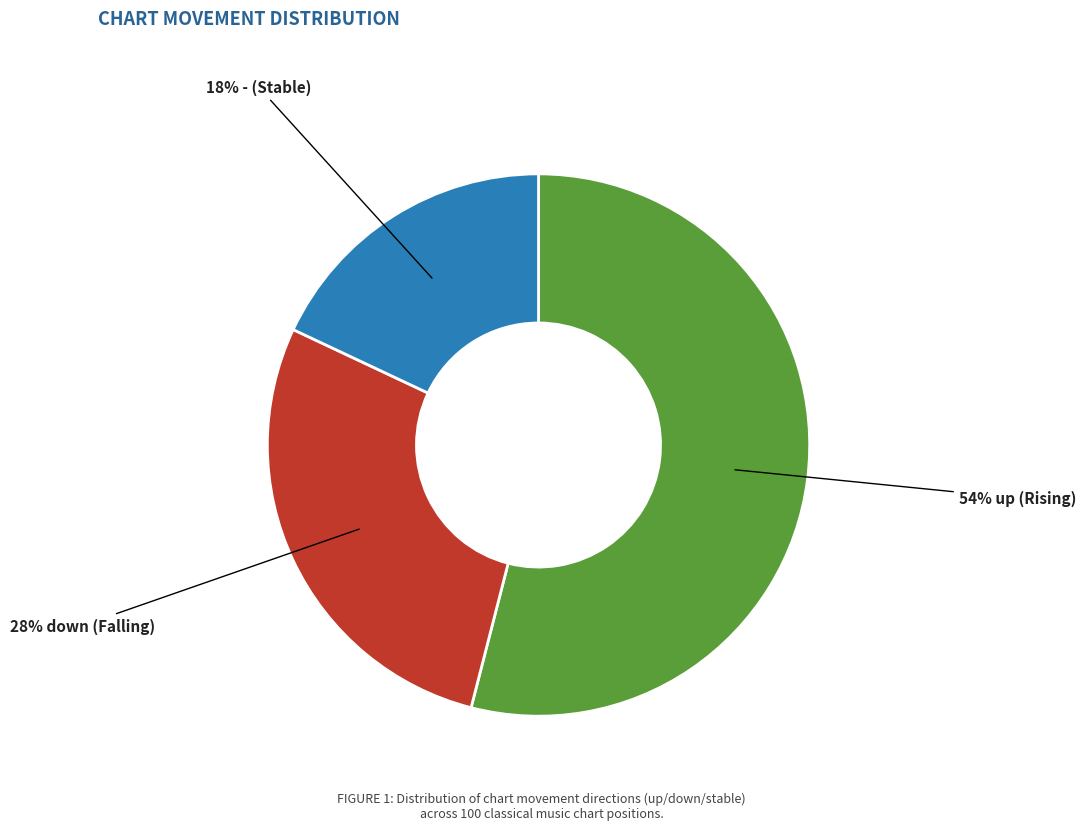

Does any single category account for the majority?

Yes